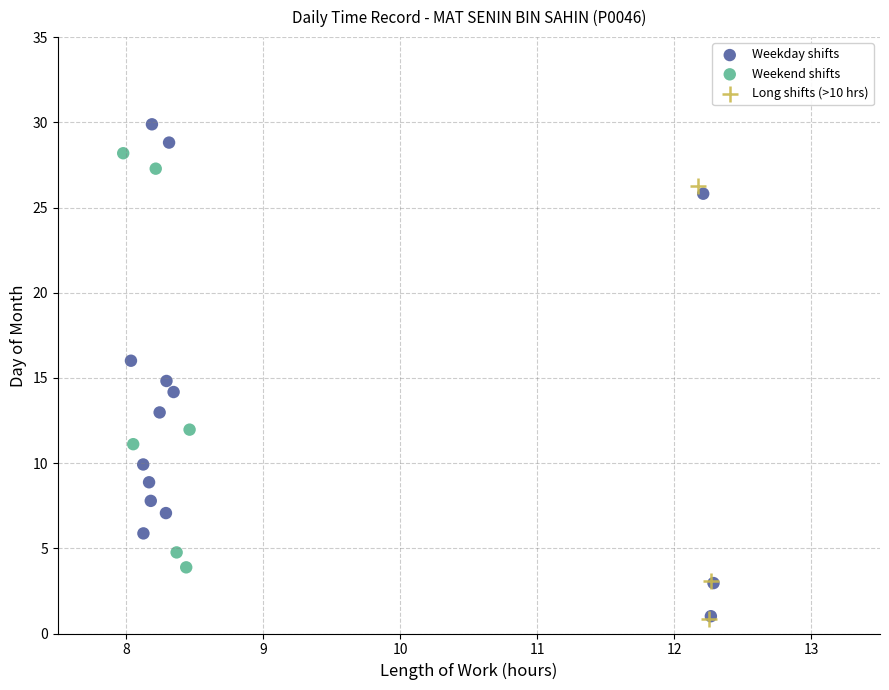

Which series reaches the maximum Y coordinate?

Weekday shifts